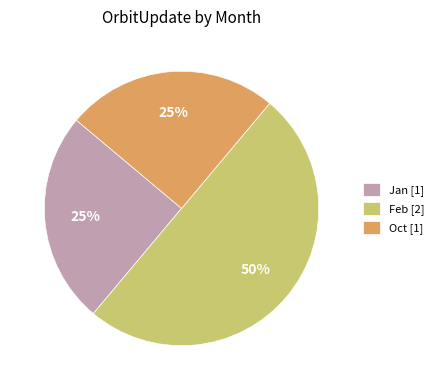

To the nearest percent, what is the combined percentage of Oct [1] and Feb [2]?

75%